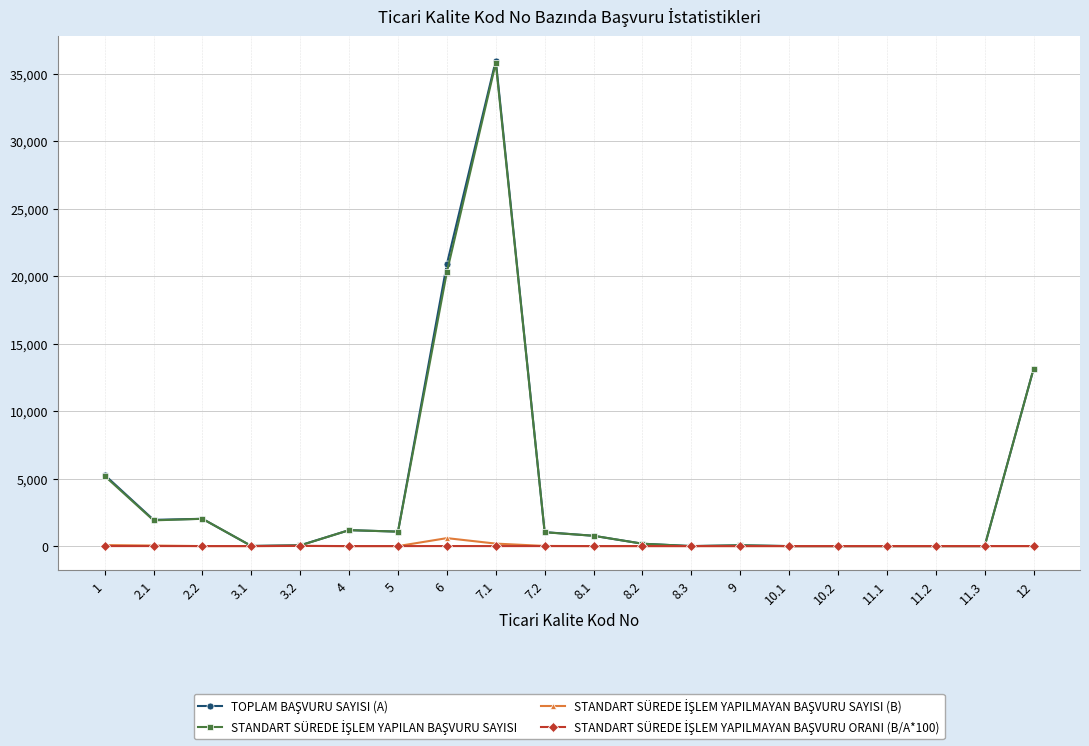

At which category is the sum across all series the highest?

7.1